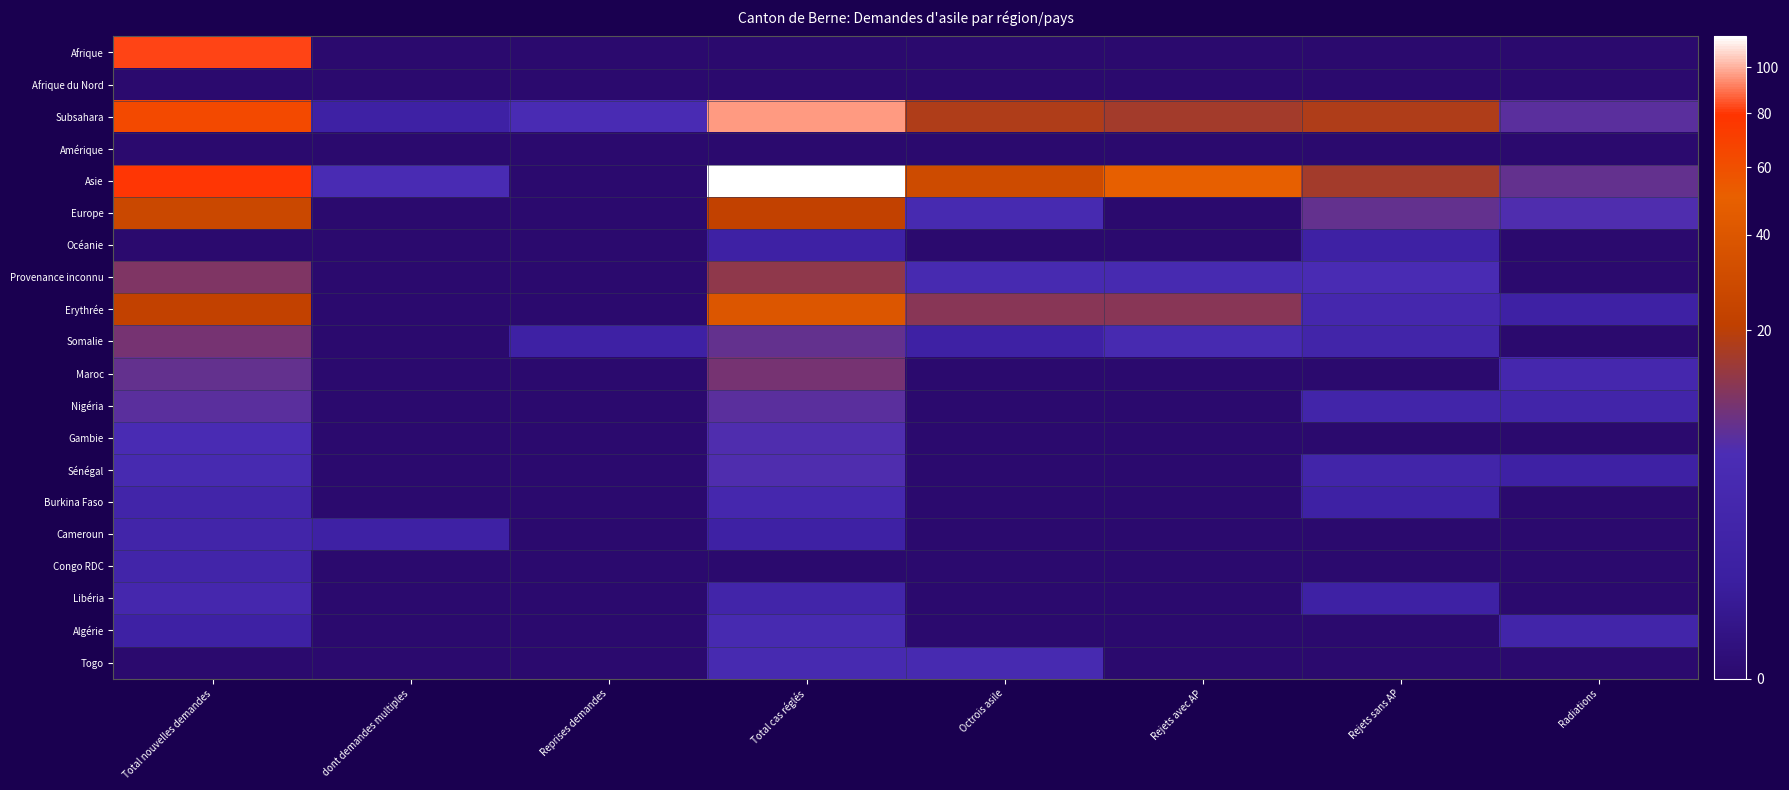

Between dont demandes multiples and Total nouvelles demandes, which is larger?

Total nouvelles demandes